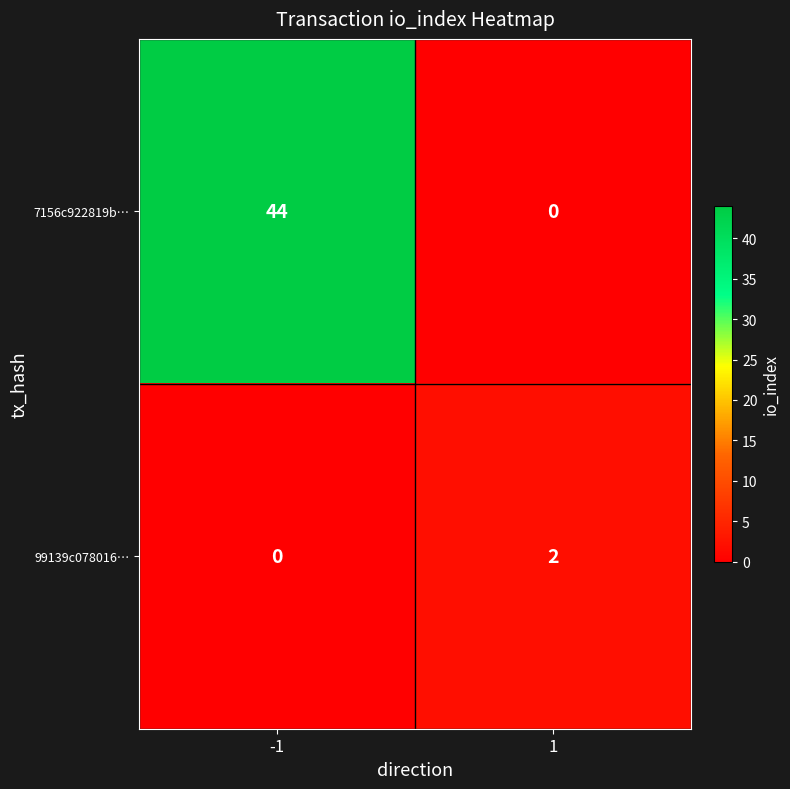

Is the value of 7156c922819b… at -1 greater than the value of 99139c078016… at -1?

Yes